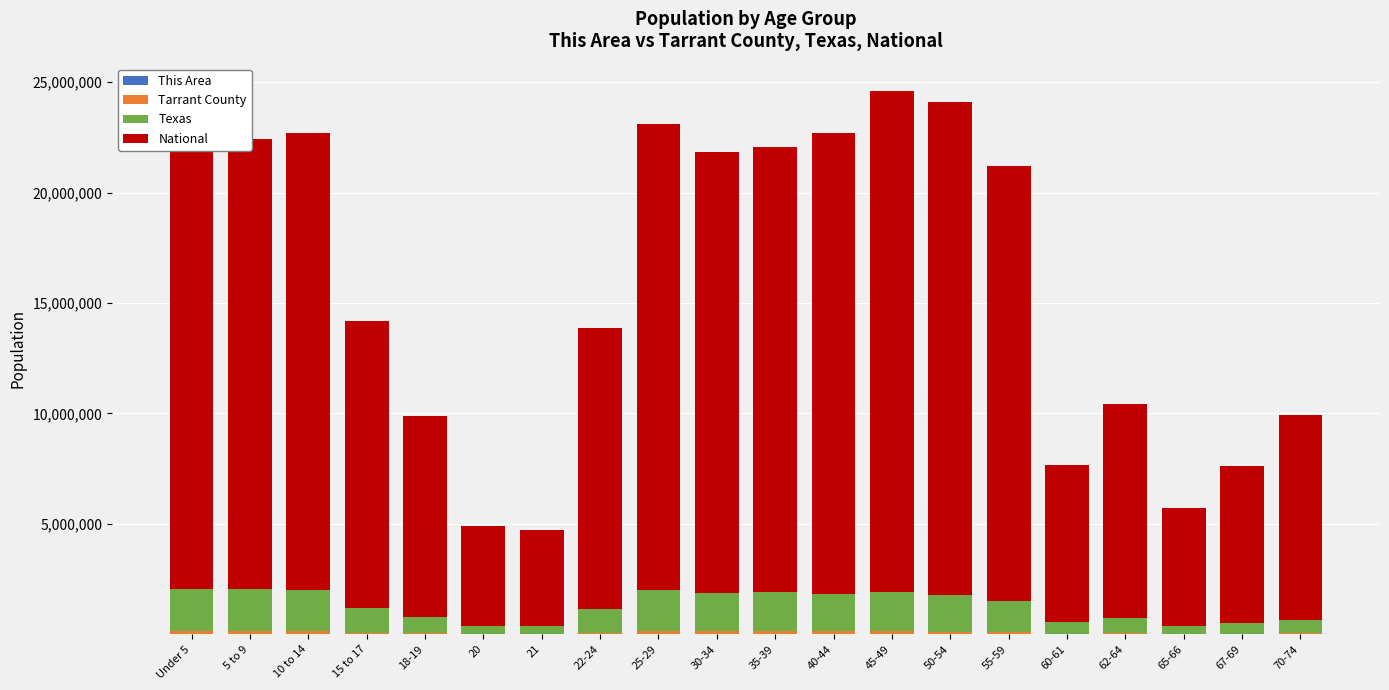

At 35-39, list the series in order from largest to smallest.

National, Texas, Tarrant County, This Area